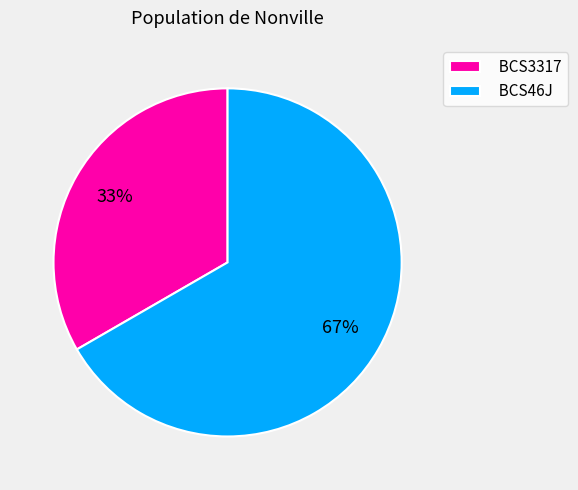

To the nearest percent, what is the average slice percentage?

50%